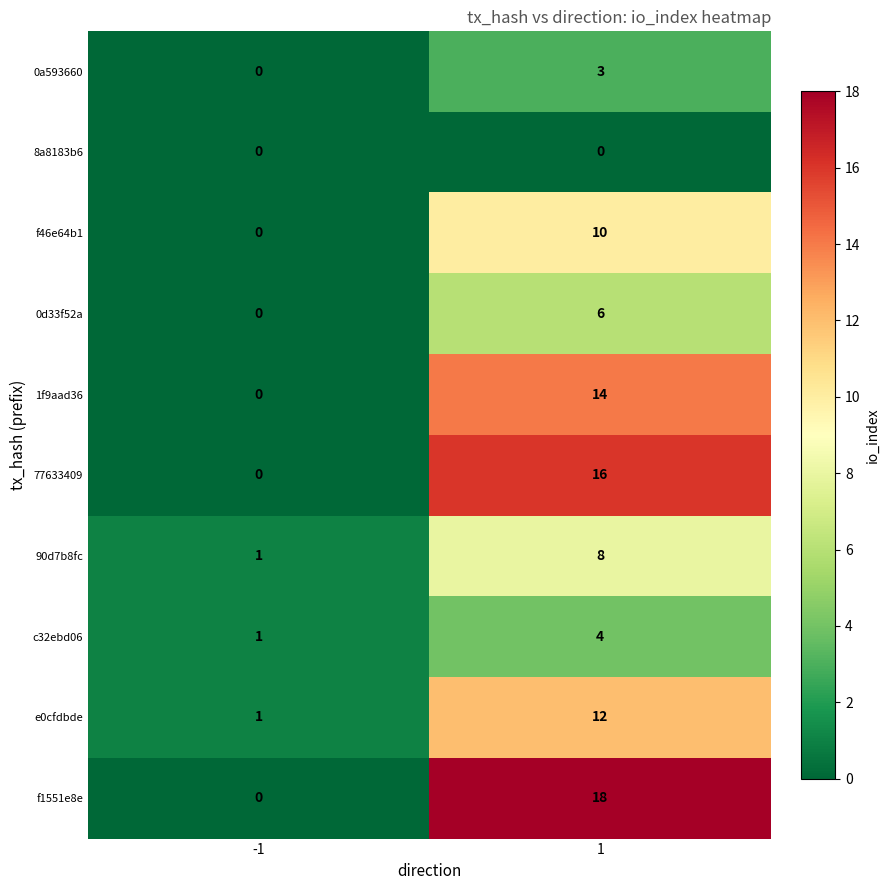

List the series in order of their peak value, lowest first.

8a8183b6, 0a593660, c32ebd06, 0d33f52a, 90d7b8fc, f46e64b1, e0cfdbde, 1f9aad36, 77633409, f1551e8e